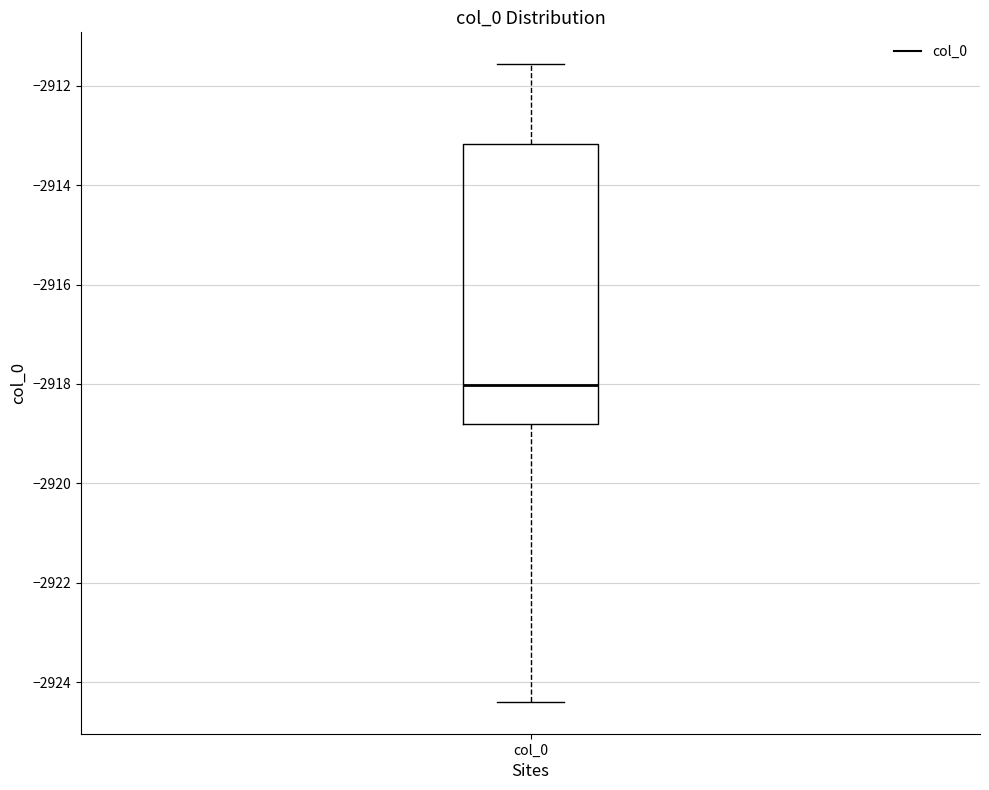

Transcribe this box plot: give where the median line is, the range the box spans, and where the two whiskers end, as read against the y-axis. The values are not printed on the chart, so give them approximately, as read against the axis.

median -2918.0, box -2918.8 to -2913.2, whiskers -2924.4 to -2911.6